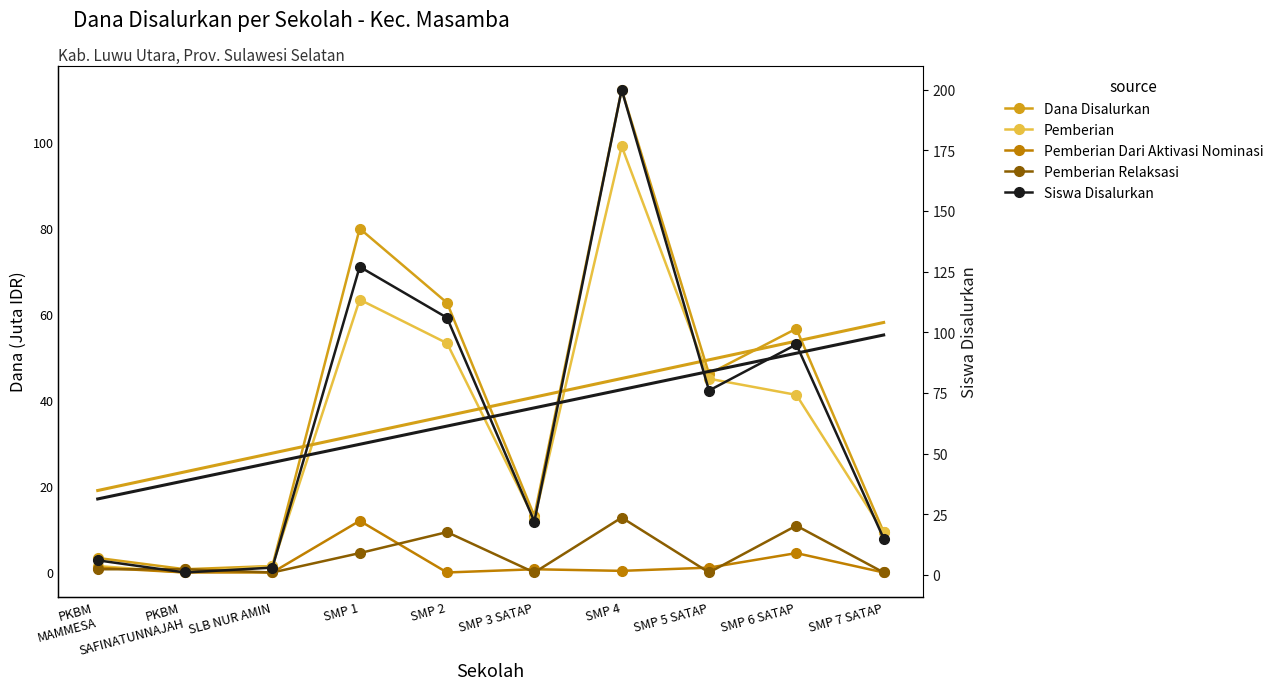

Rank the categories by Siswa Disalurkan value from lowest to highest.

PKBM
SAFINATUNNAJAH, SLB NUR AMIN, PKBM
MAMMESA, SMP 7 SATAP, SMP 3 SATAP, SMP 5 SATAP, SMP 6 SATAP, SMP 2, SMP 1, SMP 4